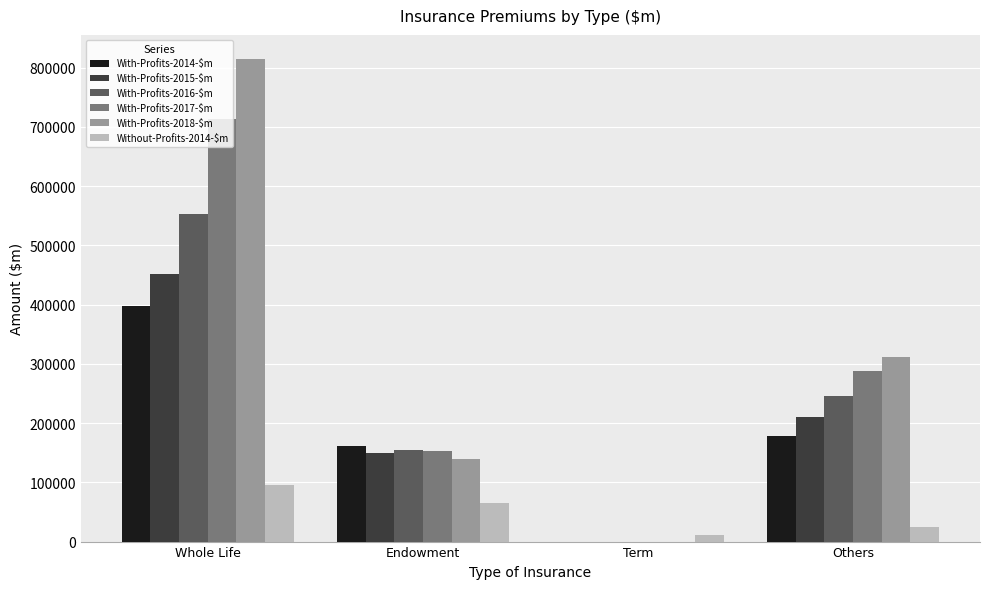

At which category is the sum across all series the highest?

Whole Life